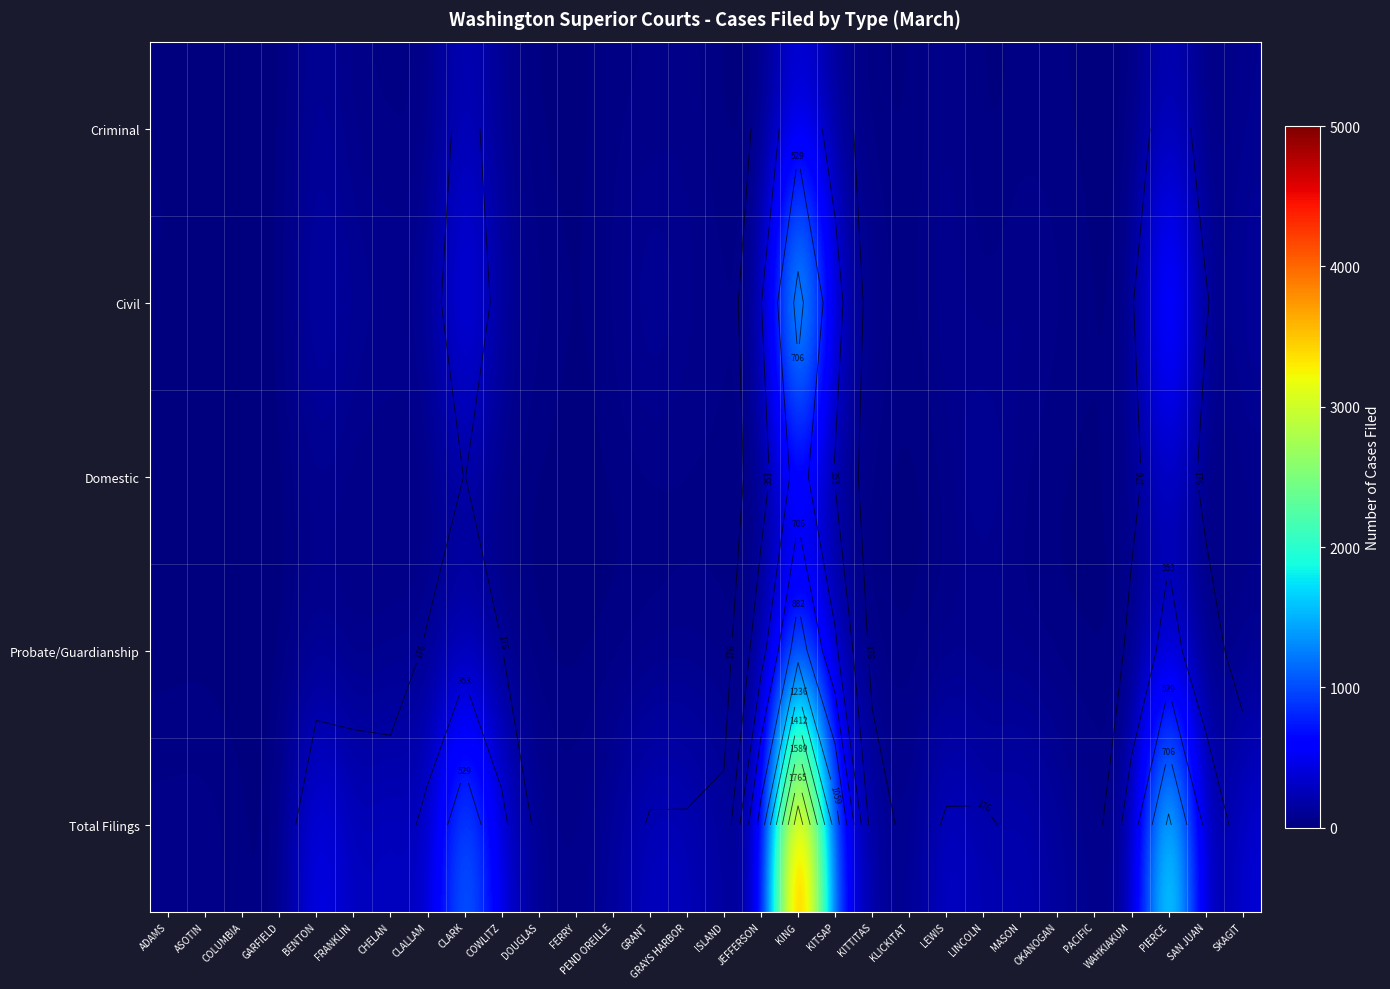

Which series has the largest range (max minus min)?

Total Filings